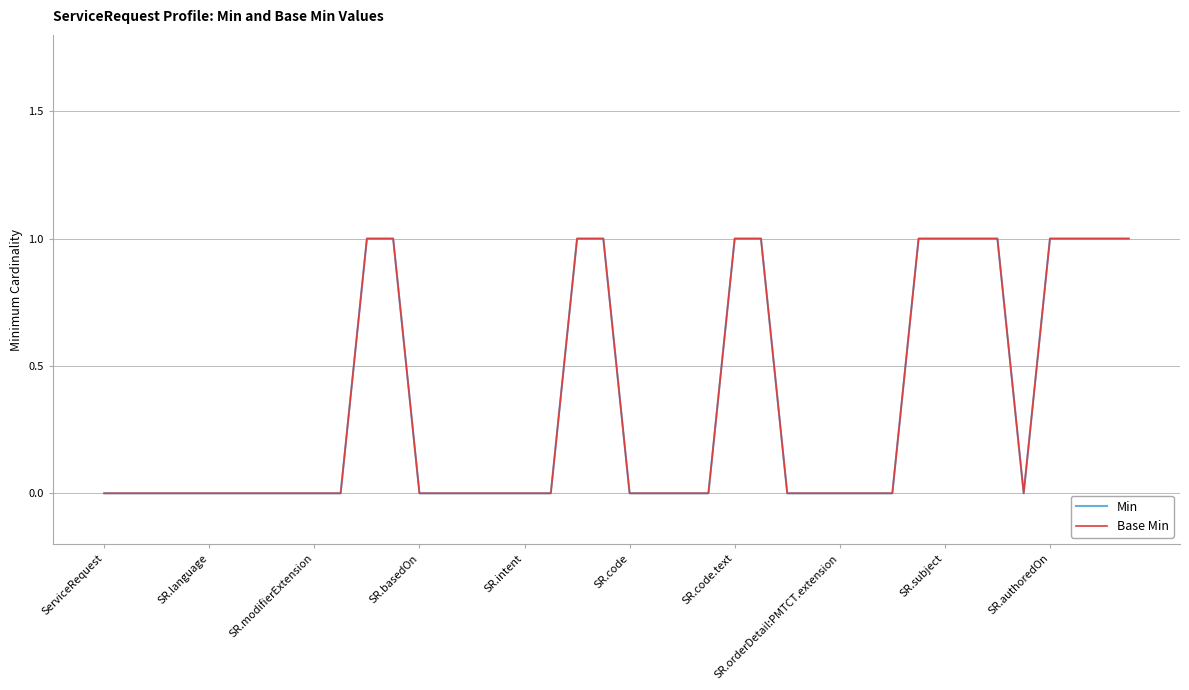

Does the chart have visible grid lines?

Yes